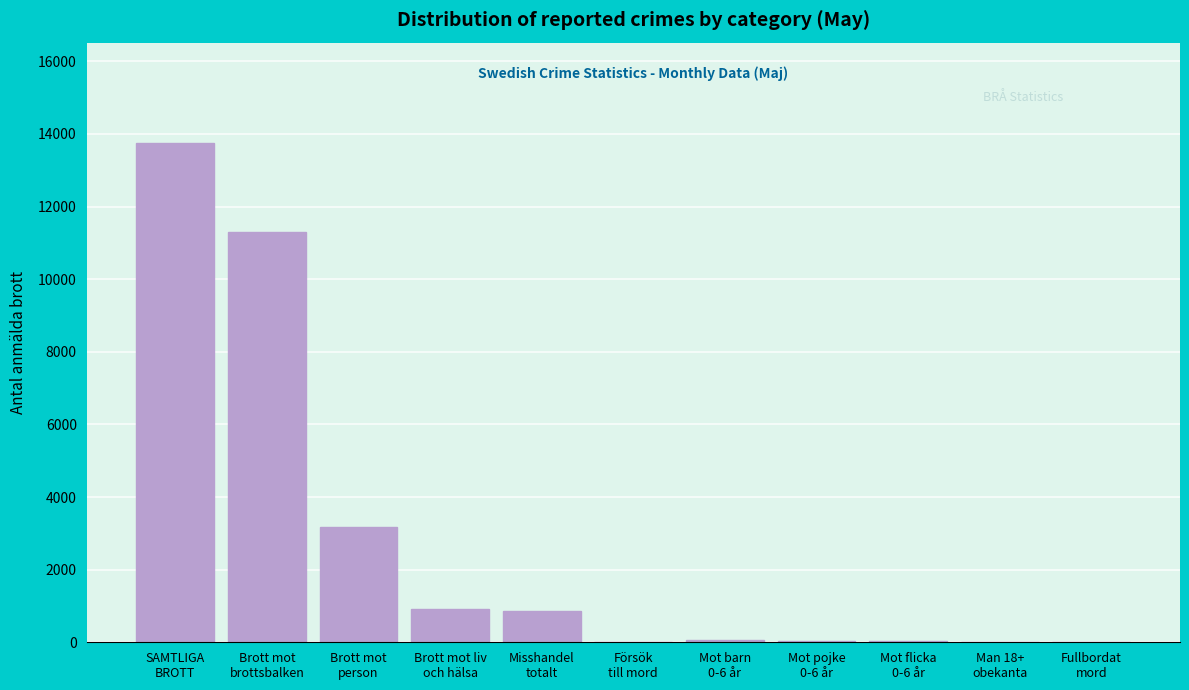

What is the maximum value shown in the chart?

13762